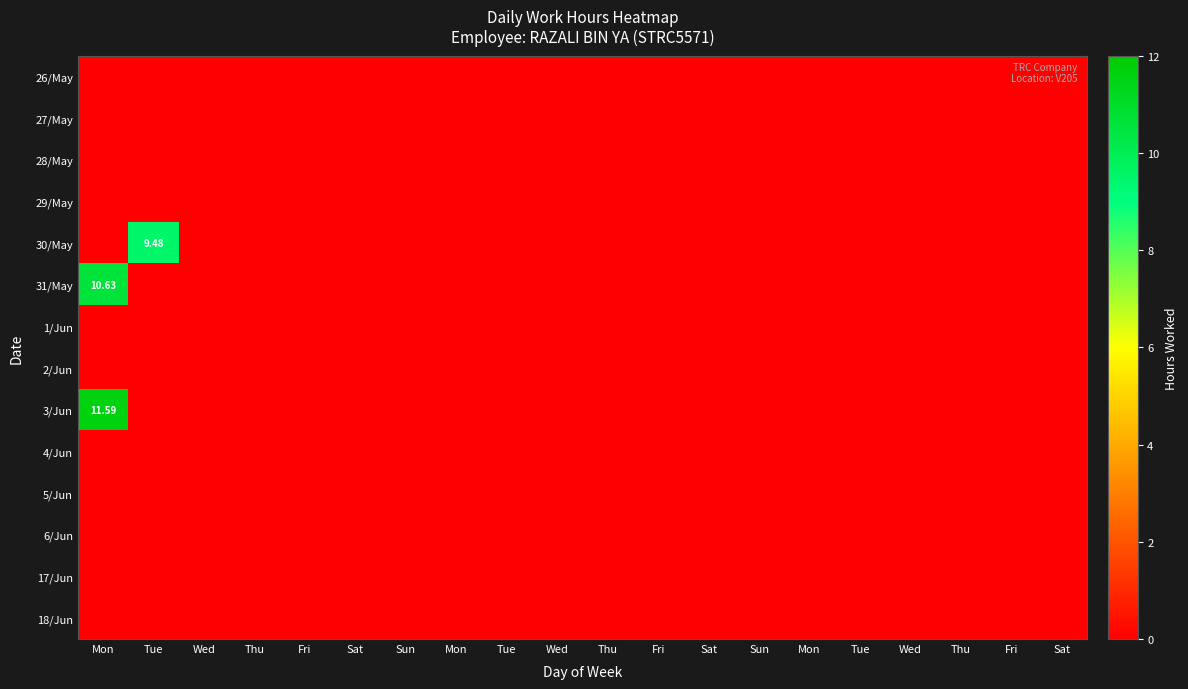

What is the greatest value displayed?

11.6